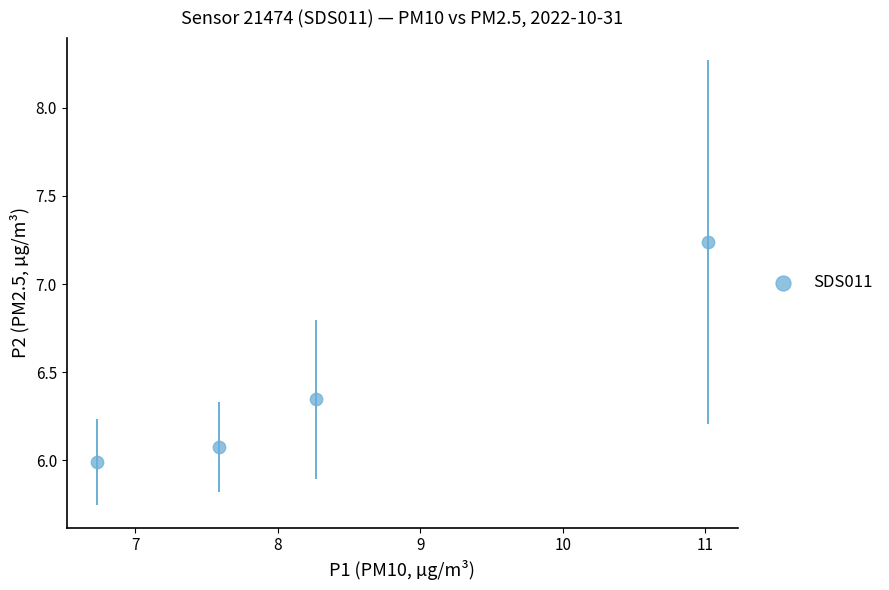

What is the range of Y values (max minus min)?

1.2